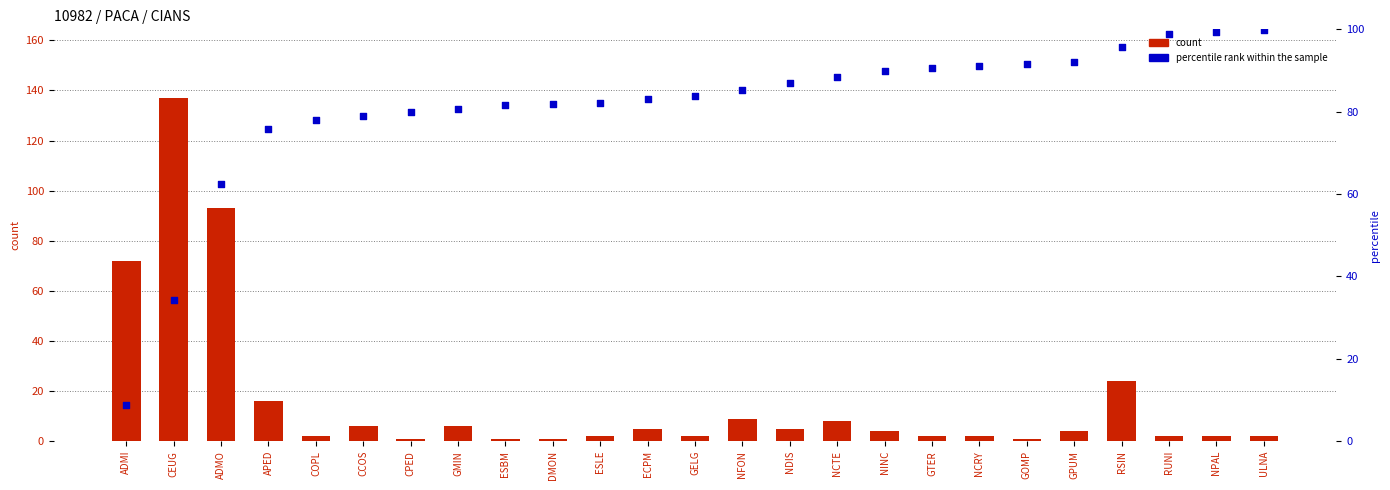

Which series contains the lowest Y value?

count